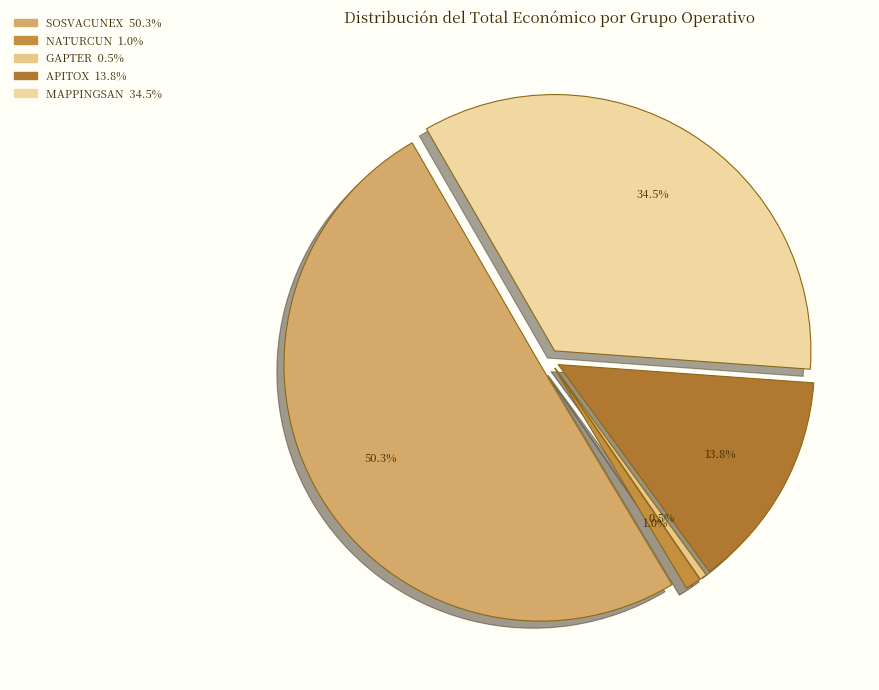

How many slices are in this pie chart?

5